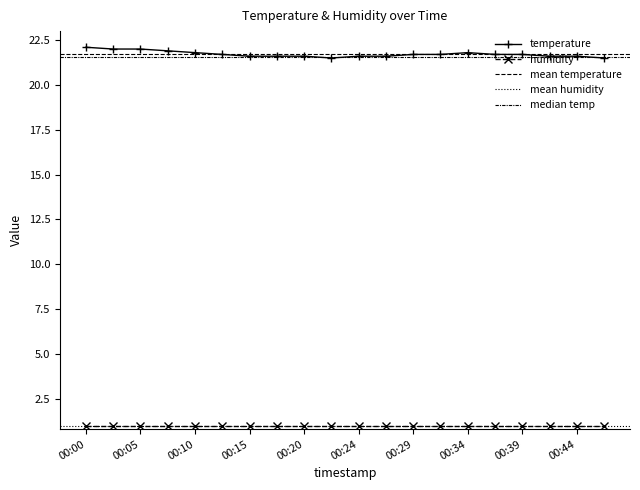

Read the value at 00:02.

22.0